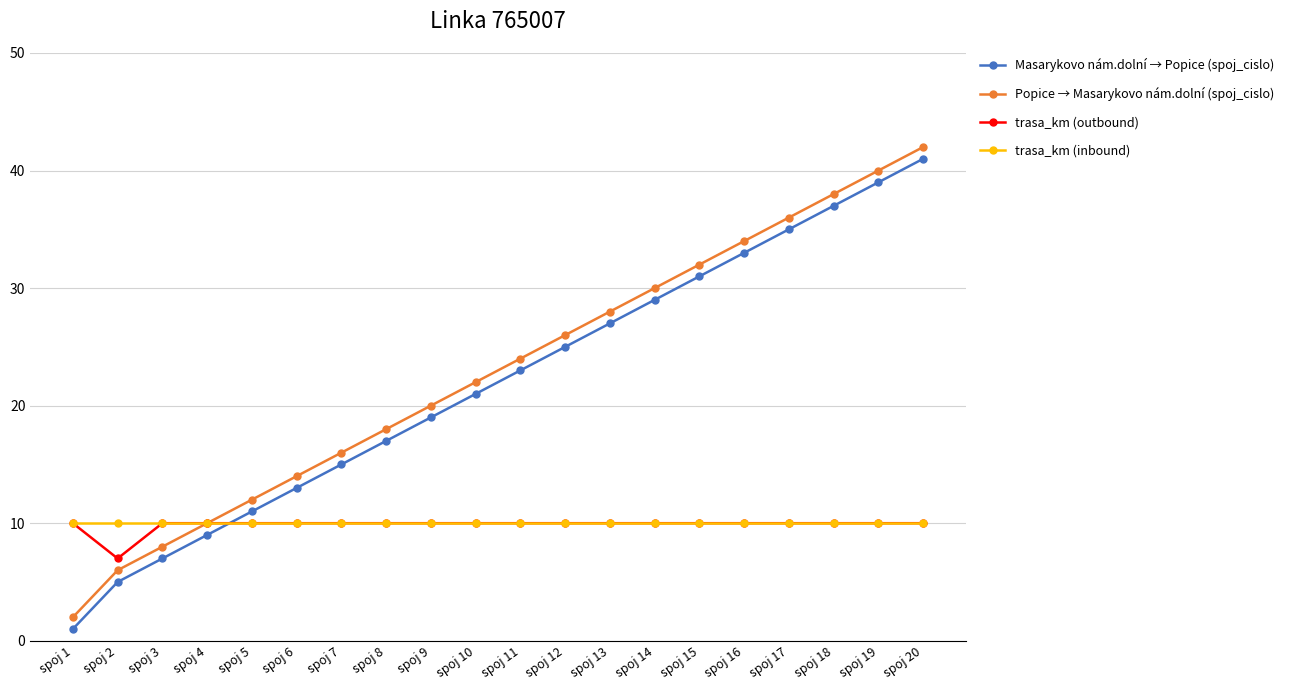

Is it true that Popice → Masarykovo nám.dolní (spoj_cislo) equals 16 at spoj 7?

True